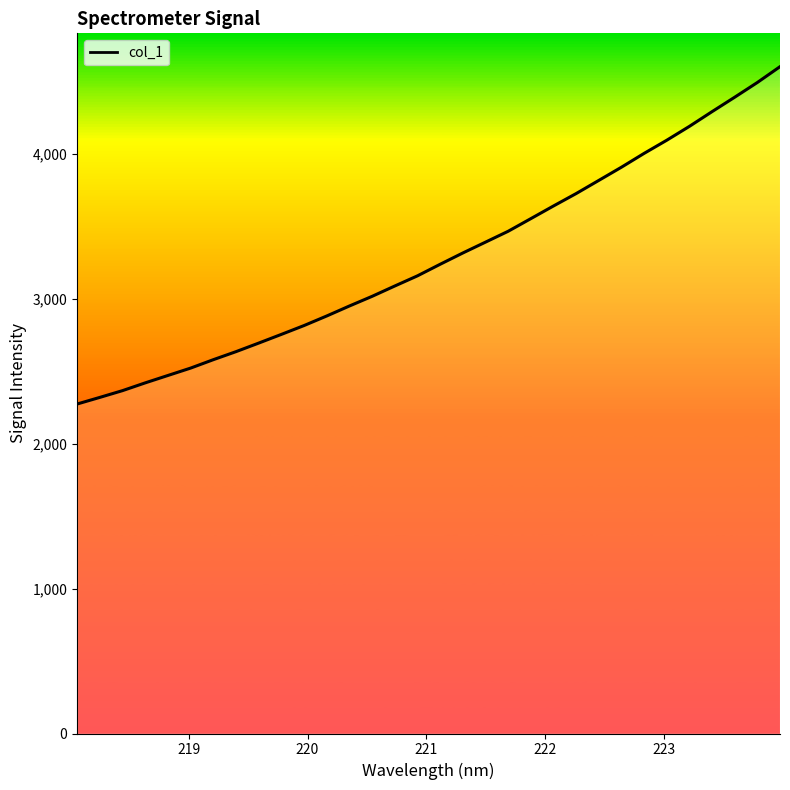

What is the smallest value displayed?

2272.6